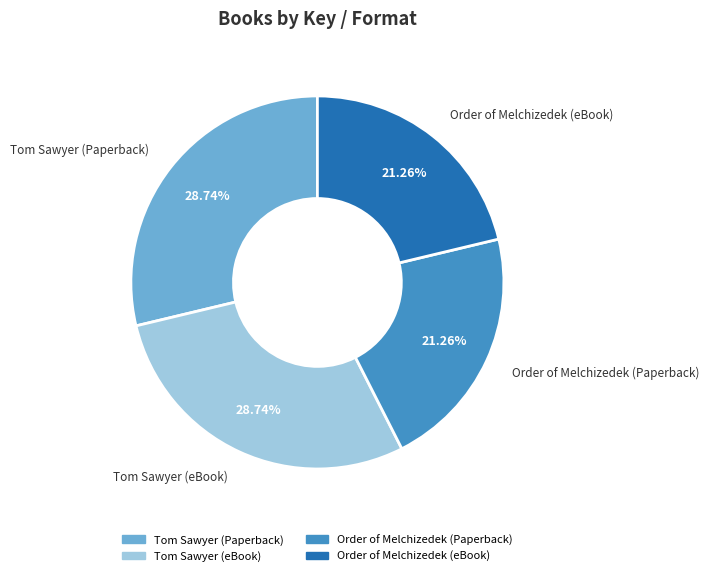

Does any single category account for the majority?

No